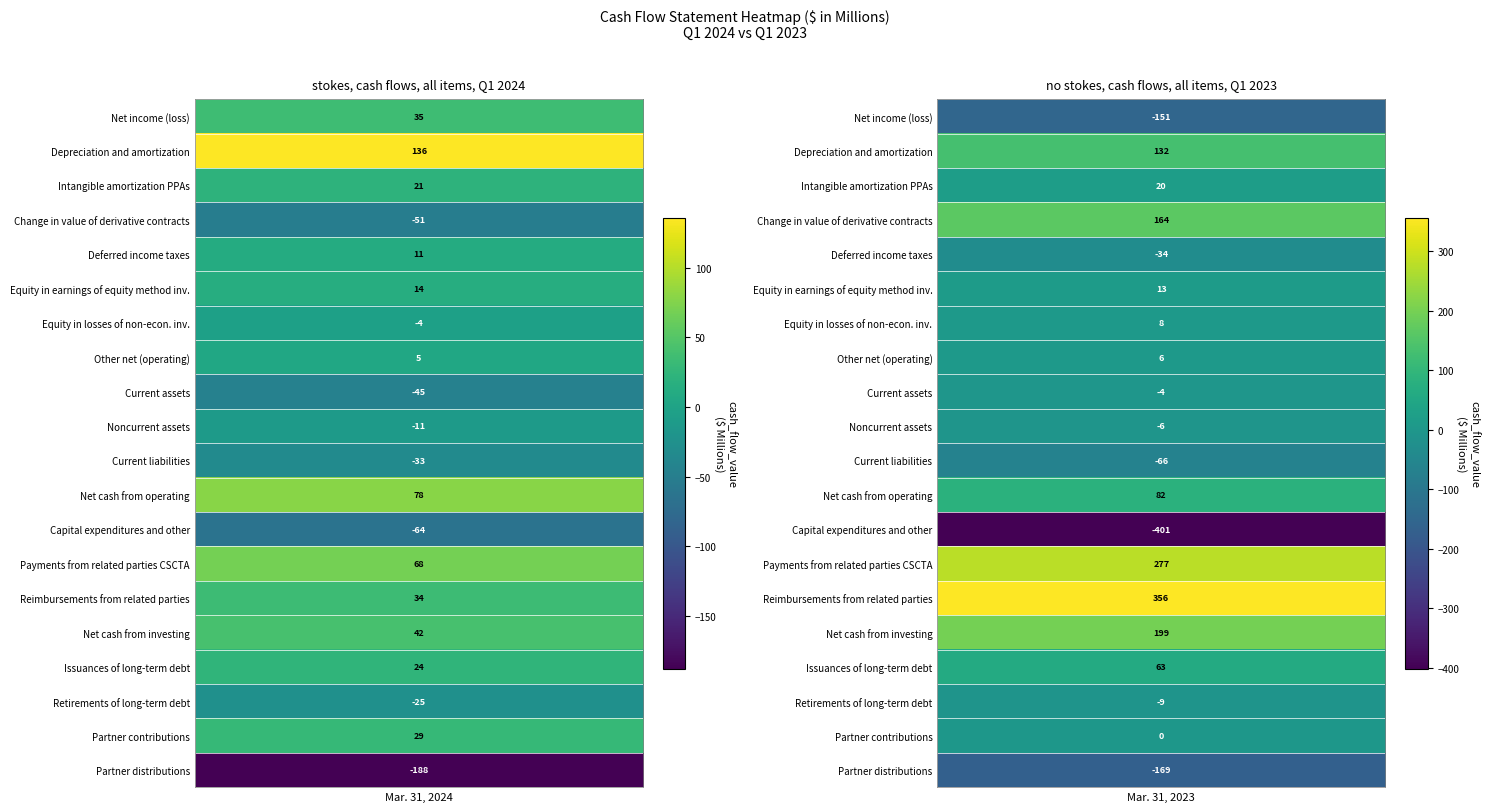

What is the sum of the Partner contributions values at 0 and 1?

29